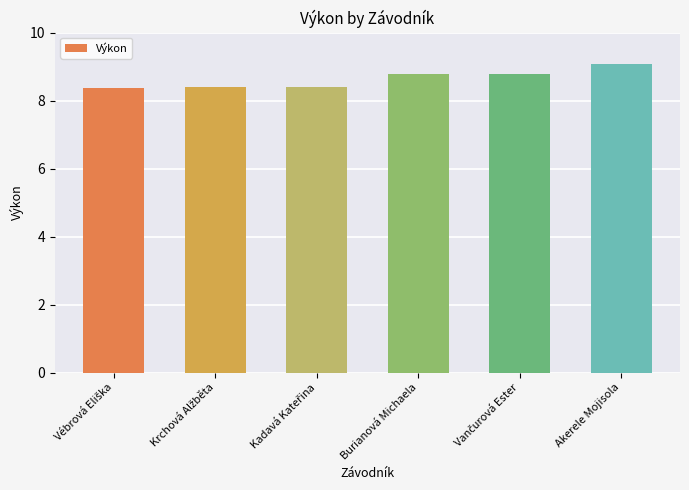

The value at Burianová Michaela is 8.8. True or false?

True